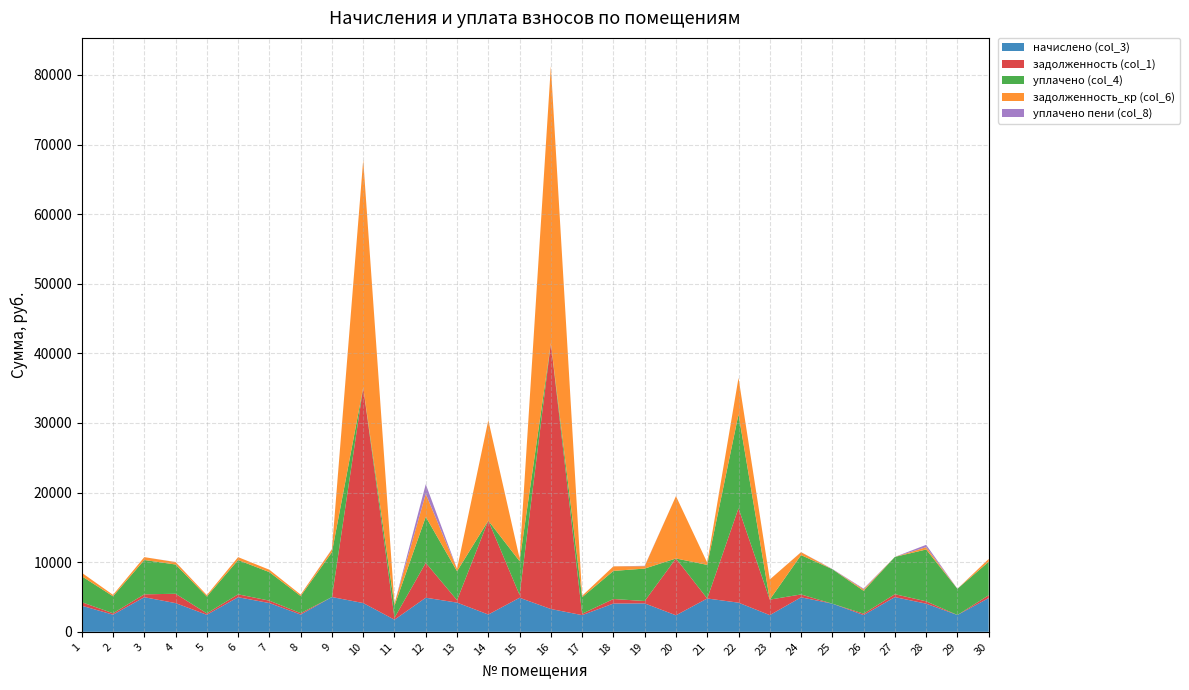

Reading right to left, list all the values displayed in this chart.

начислено (col_3): 4851.1	2413.6	4044.0	4987.0	2405.6	4044.0	4955.0	2397.6	4187.8	4787.2	2373.6	4084.0	4060.1	2397.6	3276.7	4891.1	2485.6	4195.8	4899.1	1741.4	4131.8	4995.0	2477.5	4131.8	4971.0	2445.6	4123.9	4971.0	2461.6	3750.9
задолженность (col_1): 404.3	0.0	337.0	415.6	201.8	0.0	412.9	2230.0	13564.3	0.0	8163.2	340.3	654.0	199.8	38195.5	407.6	13490.8	349.6	5010.1	280.5	30975.2	0.0	206.5	344.1	414.2	203.8	1342.7	414.2	205.1	504.1
уплачено (col_4): 4809.9	3767.6	7446.3	5360.1	3285.2	4951.8	5654.4	0.0	13500.0	4829.6	0.0	4660.4	4036.1	2377.2	0.0	4849.5	0.0	4160.1	6609.2	1731.1	0.0	6447.5	2456.4	4096.7	4928.7	2424.8	4204.0	4928.7	2440.6	3728.7
задолженность_кр (col_6): 404.3	0.0	338.1	0.0	200.5	0.0	412.9	2887.8	5228.4	315.8	8955.5	340.3	654.0	199.8	39791.3	407.6	14425.8	349.6	3297.7	280.5	32695.3	416.2	206.5	344.3	414.2	203.8	343.7	414.2	205.1	504.1
уплачено пени (col_8): 0.0	8.2	330.0	0.0	113.4	37.7	12.7	0.0	0.0	3.6	0.0	58.4	0.0	0.0	0.0	0.0	0.0	1.0	1390.8	0.0	0.0	32.4	0.0	0.3	0.0	0.0	17.2	0.0	0.0	0.0